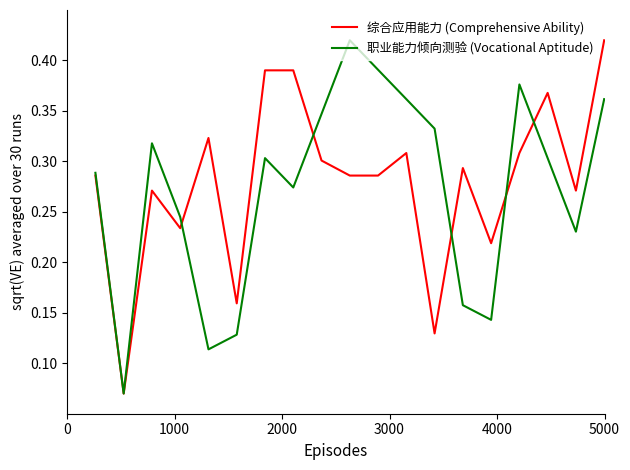

Rank the series by their maximum value, from lowest to highest.

综合应用能力 (Comprehensive Ability), 职业能力倾向测验 (Vocational Aptitude)